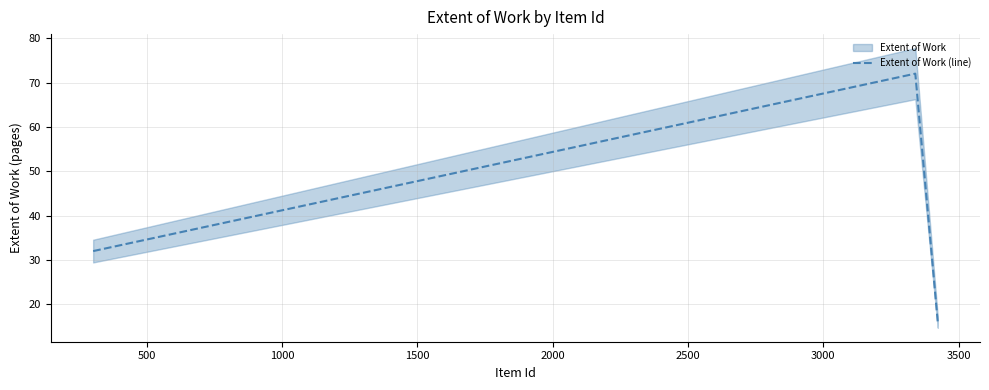

What is the maximum value for Extent of Work (line)?

72